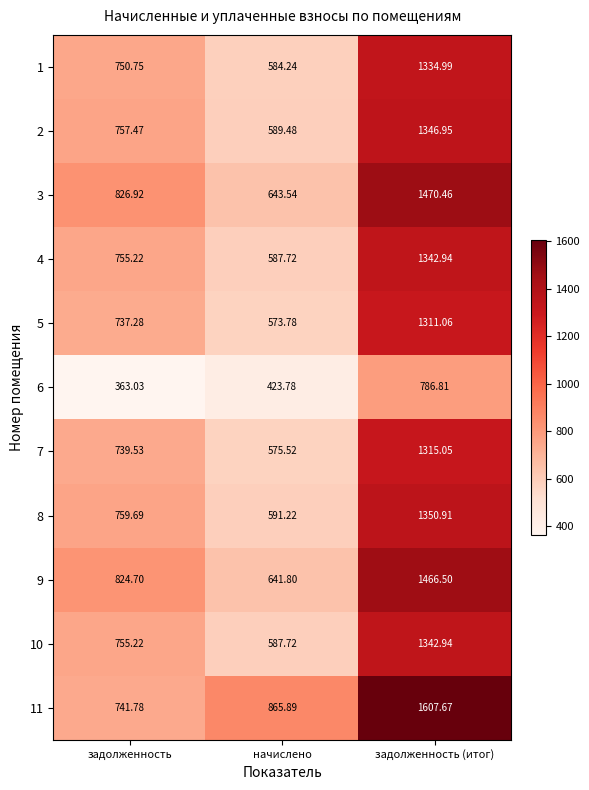

Which category has the lowest value across all series?

задолженность